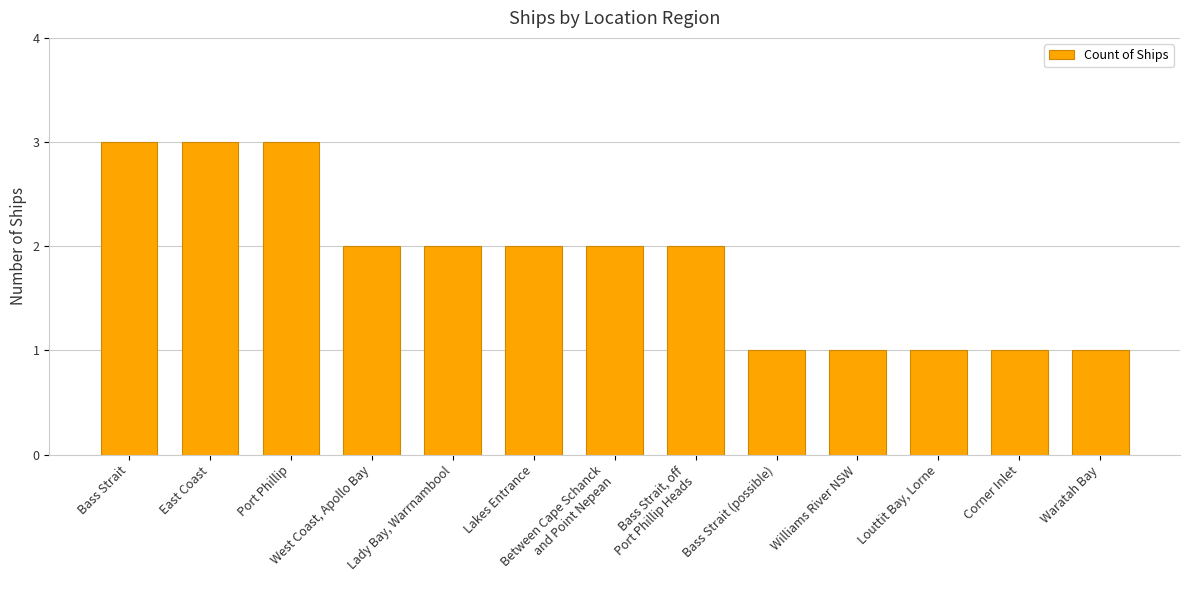

What is the label of the 13th bar from the right?

Bass Strait